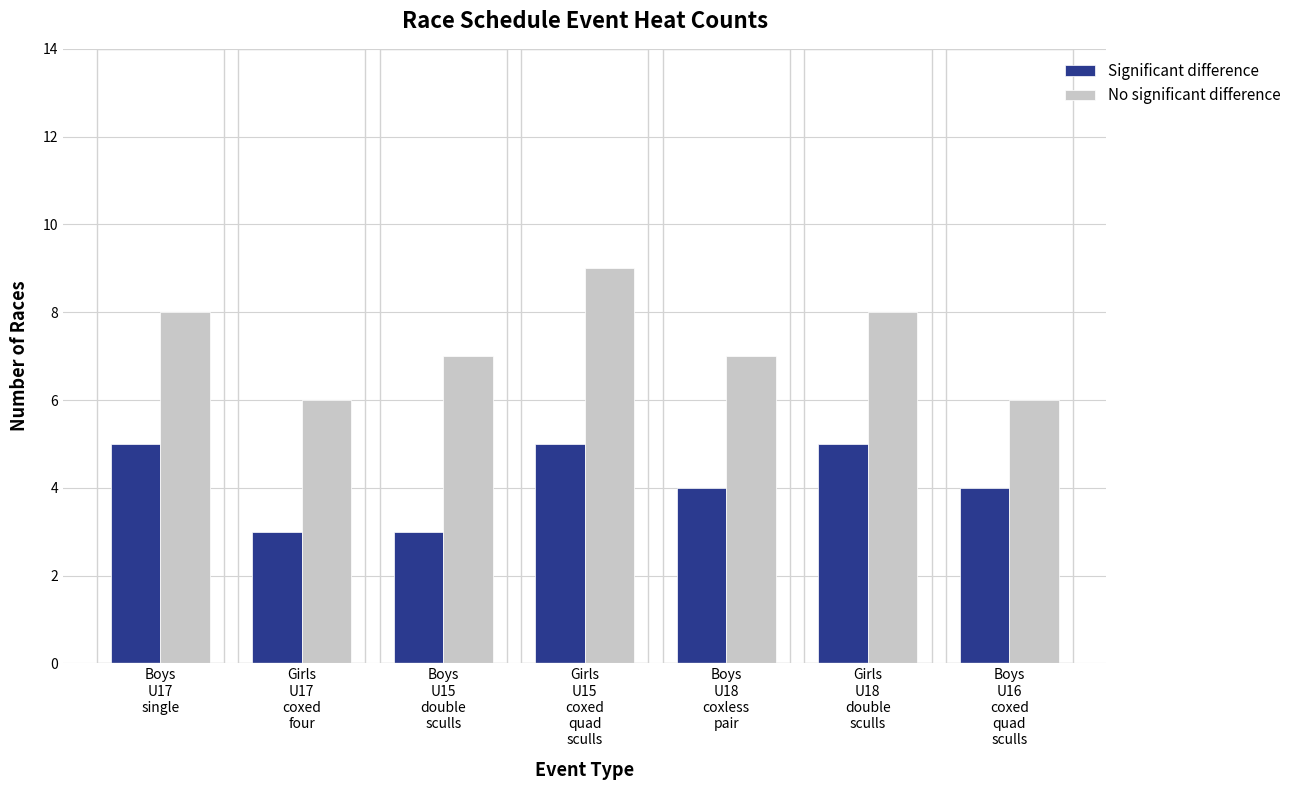

Rank the series by their average value, from lowest to highest.

Significant difference, No significant difference